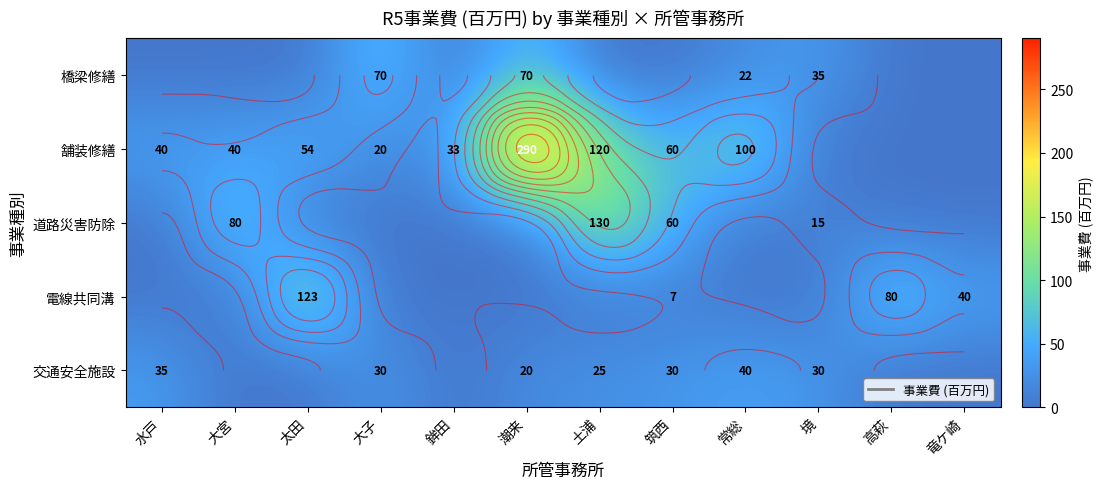

Is it true that 舗装修繕 equals -196.8 at 高萩?

False